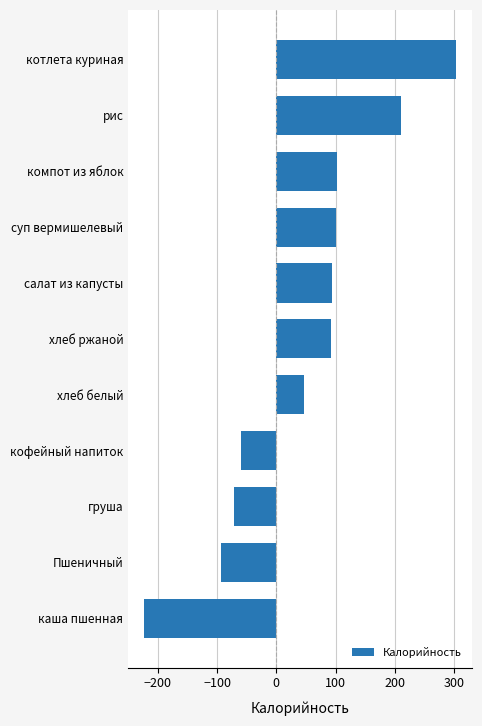

Is it true that the value at компот из яблок is 103?

True